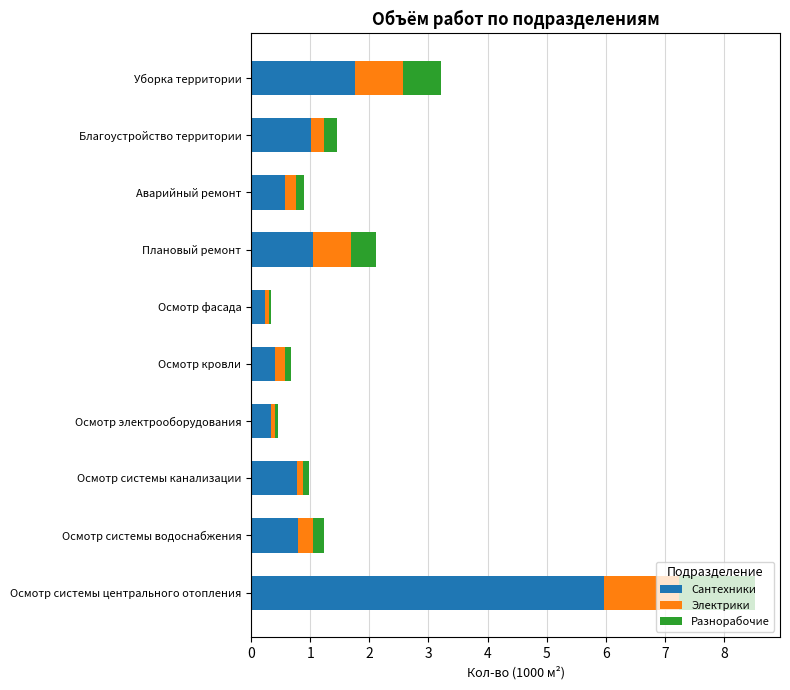

What value does the Сантехники series have at Плановый ремонт?

1.1